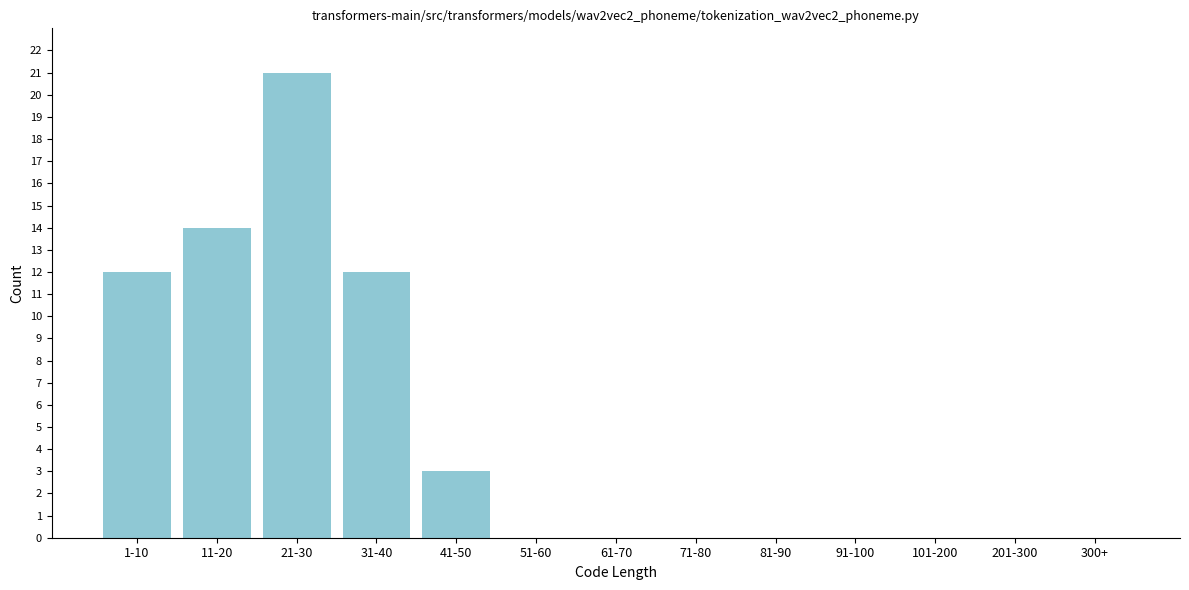

Reading left to right, list all the values displayed in this chart.

1-10=12	11-20=14	21-30=21	31-40=12	41-50=3	51-60=0	61-70=0	71-80=0	81-90=0	91-100=0	101-200=0	201-300=0	300+=0